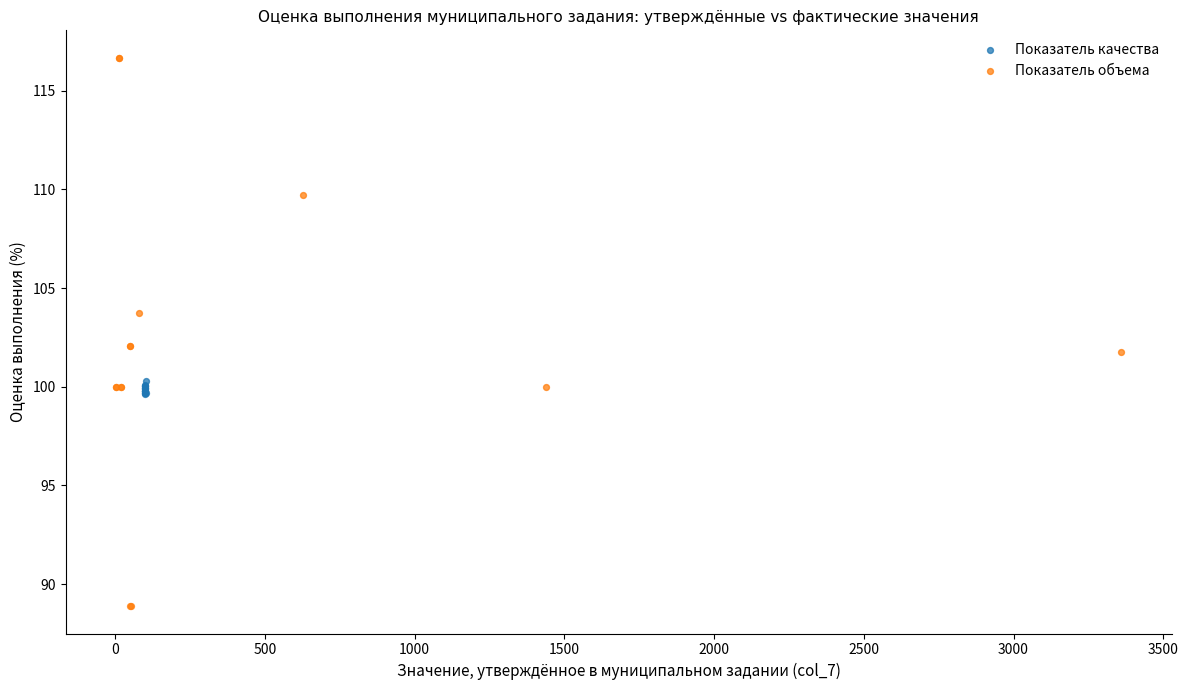

Which series contains the highest Y value?

Показатель объема